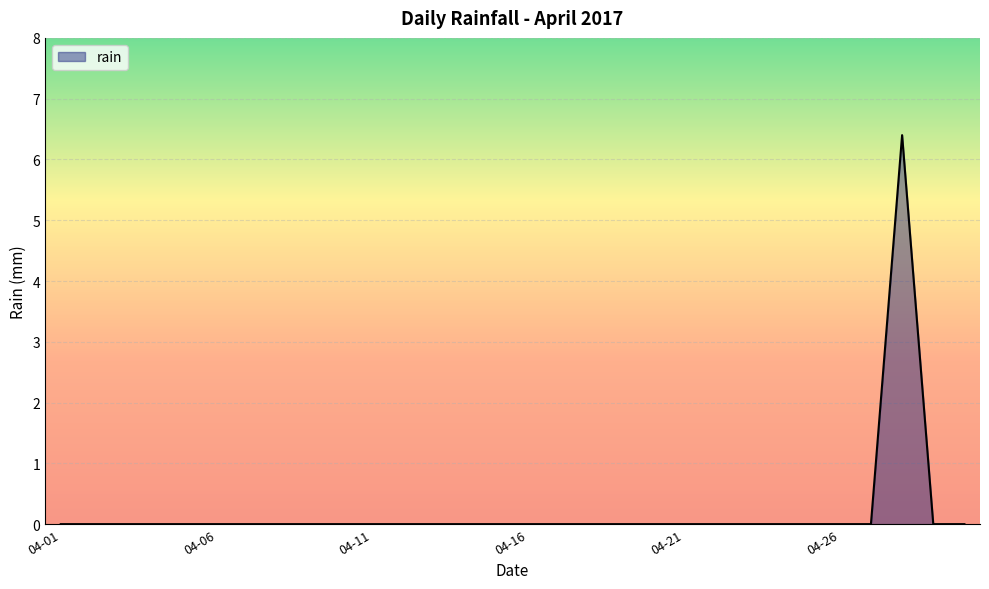

How many lines are shown in the chart?

1